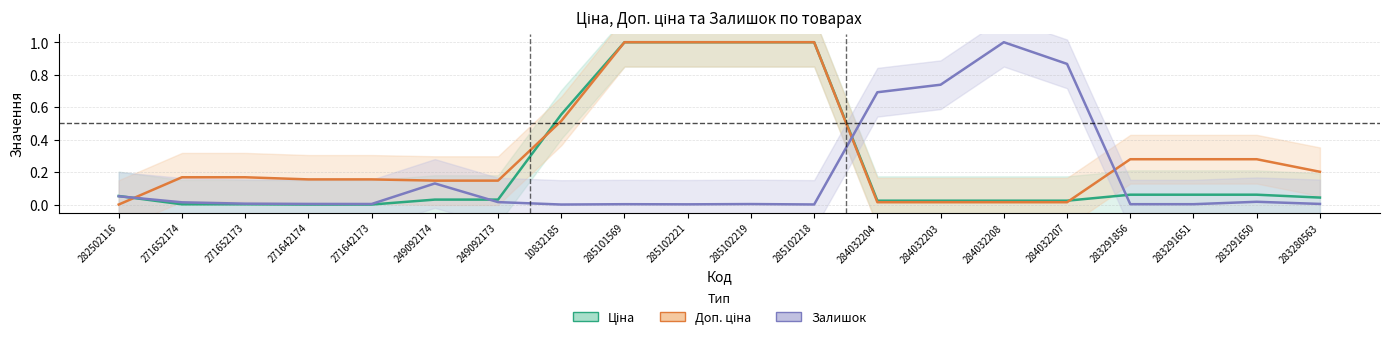

How many positive values does the Доп. ціна series have?

19